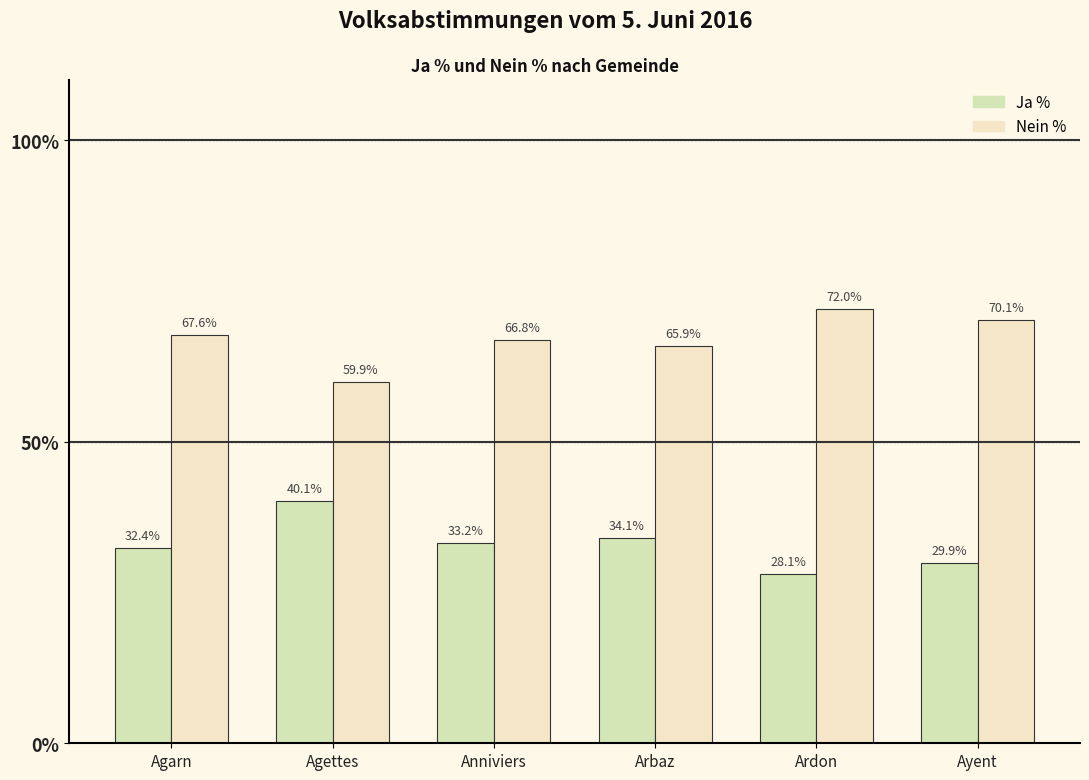

Which series has the largest total across all categories?

Nein %